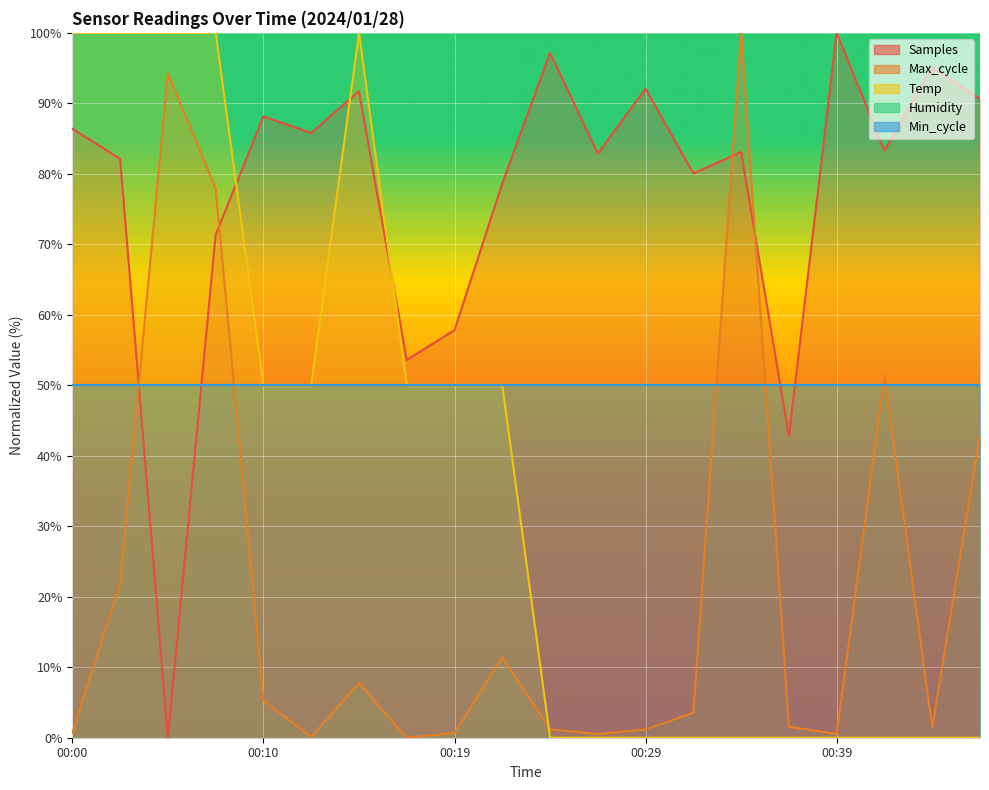

What is the value of the Temp point at the 3rd from the left?

100.0